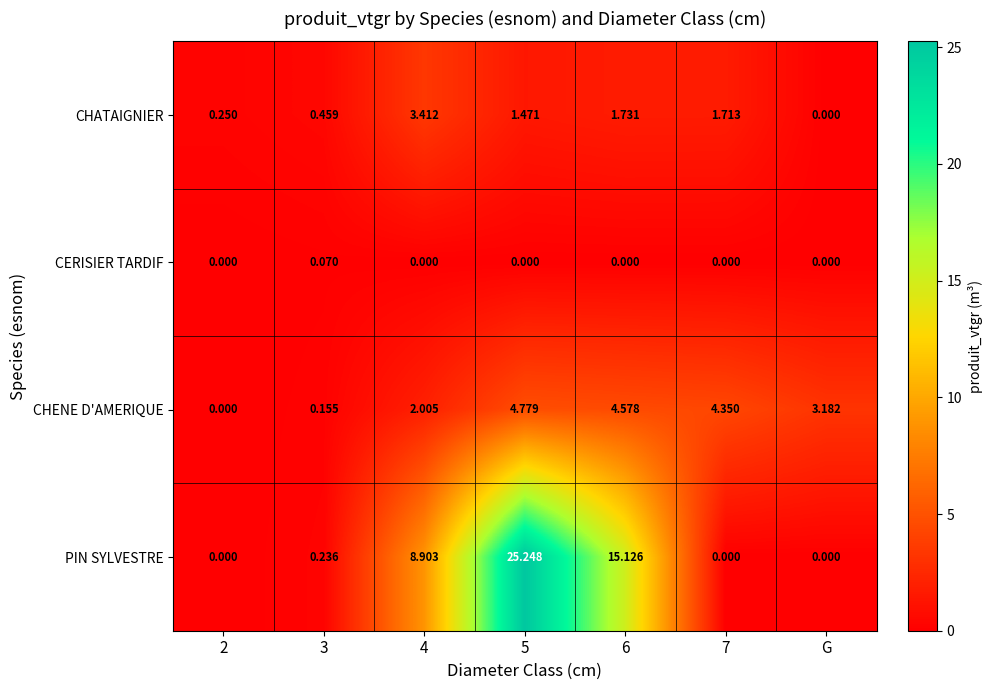

What is the maximum value shown in the chart?

25.2